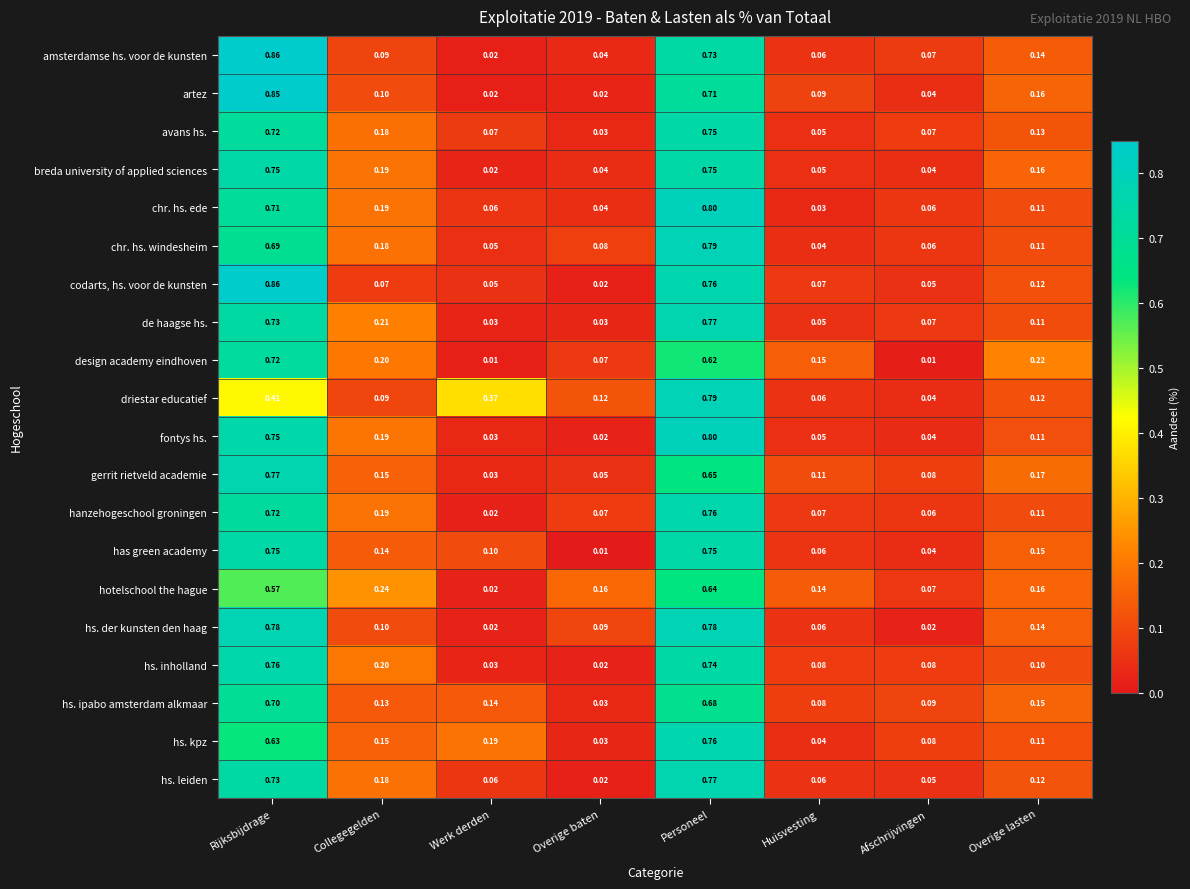

At which category is the sum across all series the highest?

Personeel